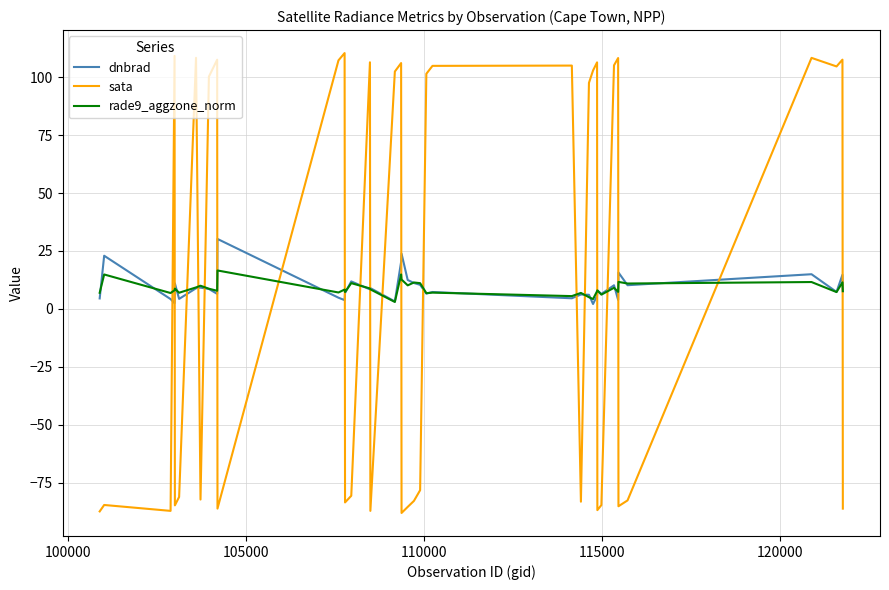

Which series has the largest range (max minus min)?

sata